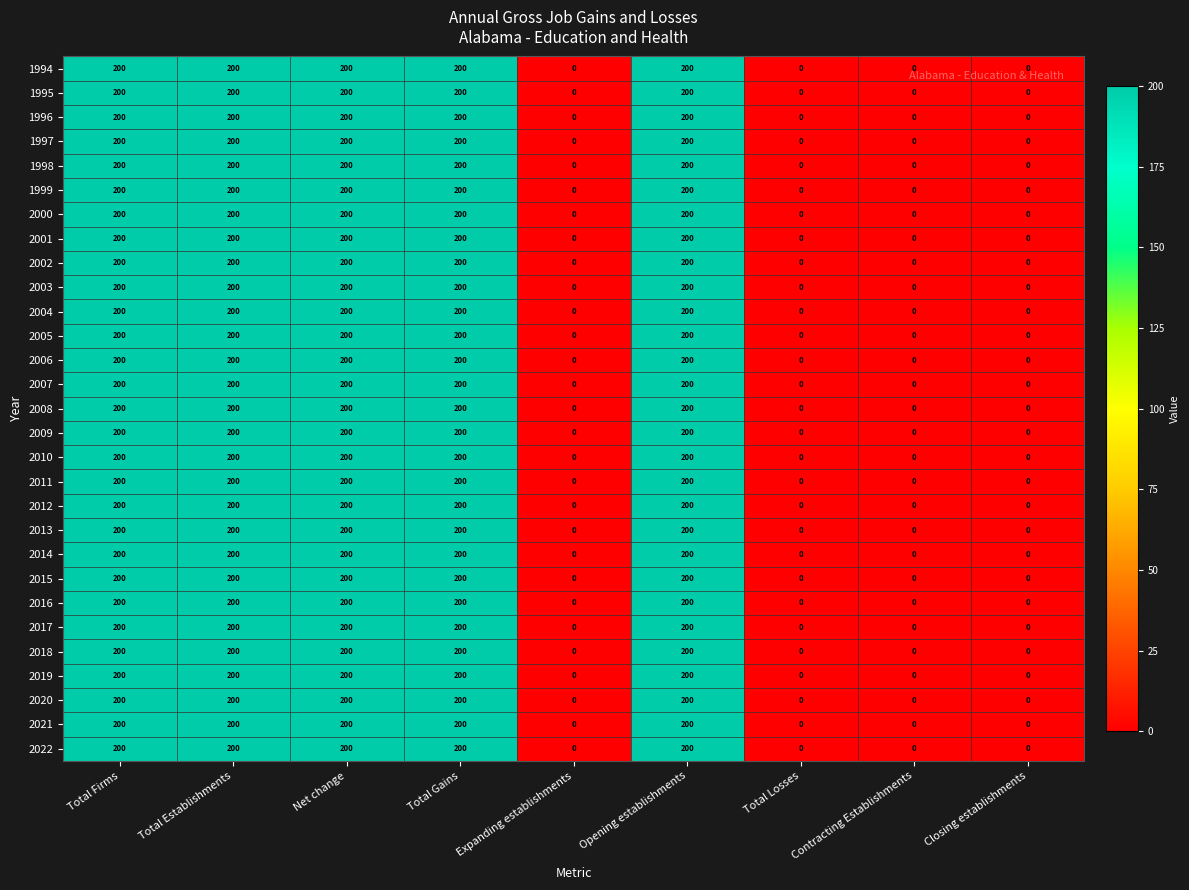

Count the 2016 values in the range 0 to 200.

9